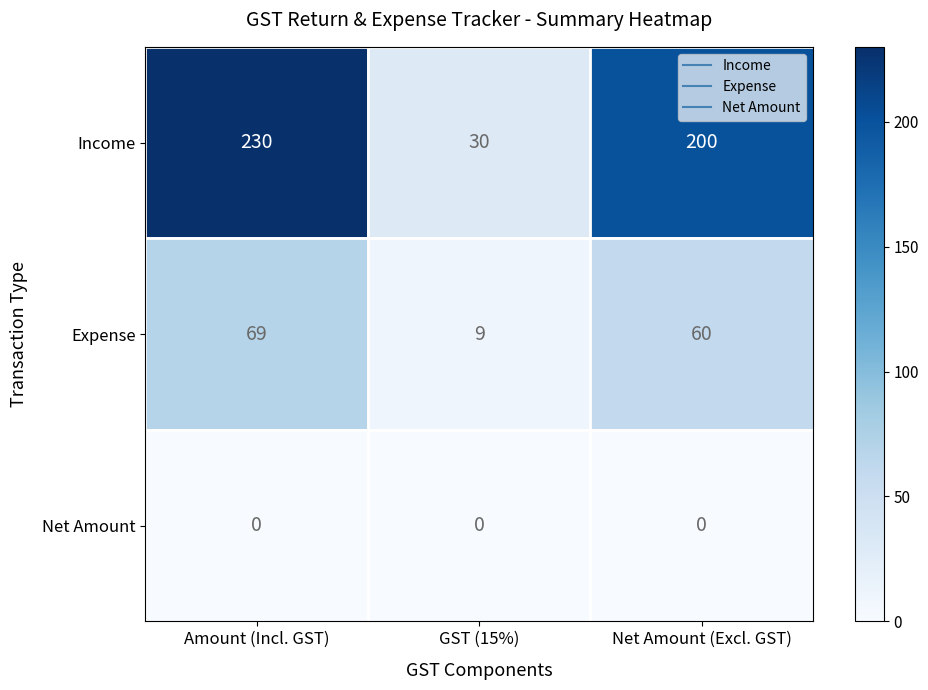

Which series has the largest range (max minus min)?

Income